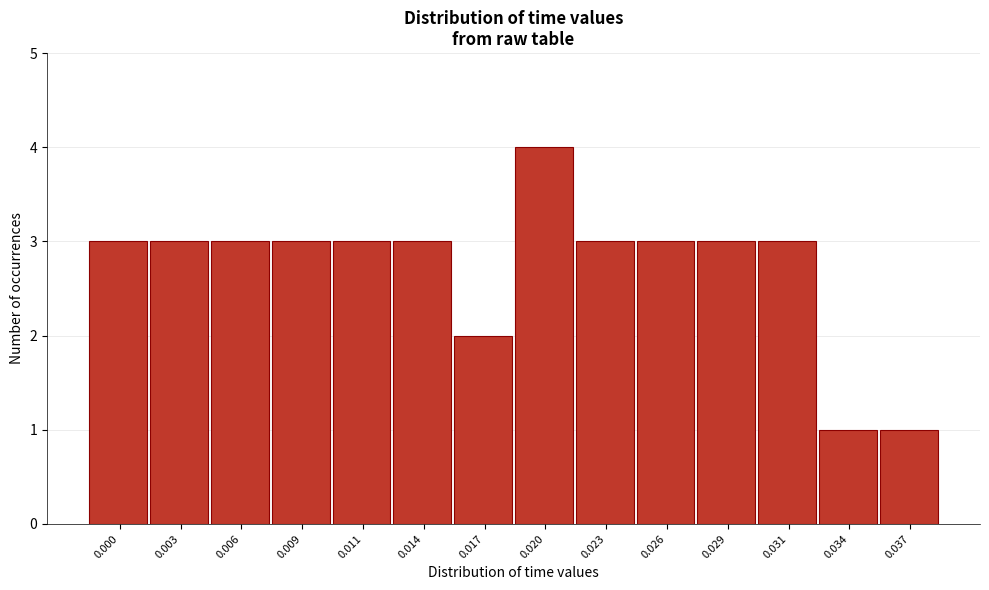

Reading right to left, extract all data points from this chart.

0.037=1	0.034=1	0.031=3	0.029=3	0.026=3	0.023=3	0.020=4	0.017=2	0.014=3	0.011=3	0.009=3	0.006=3	0.003=3	0.000=3